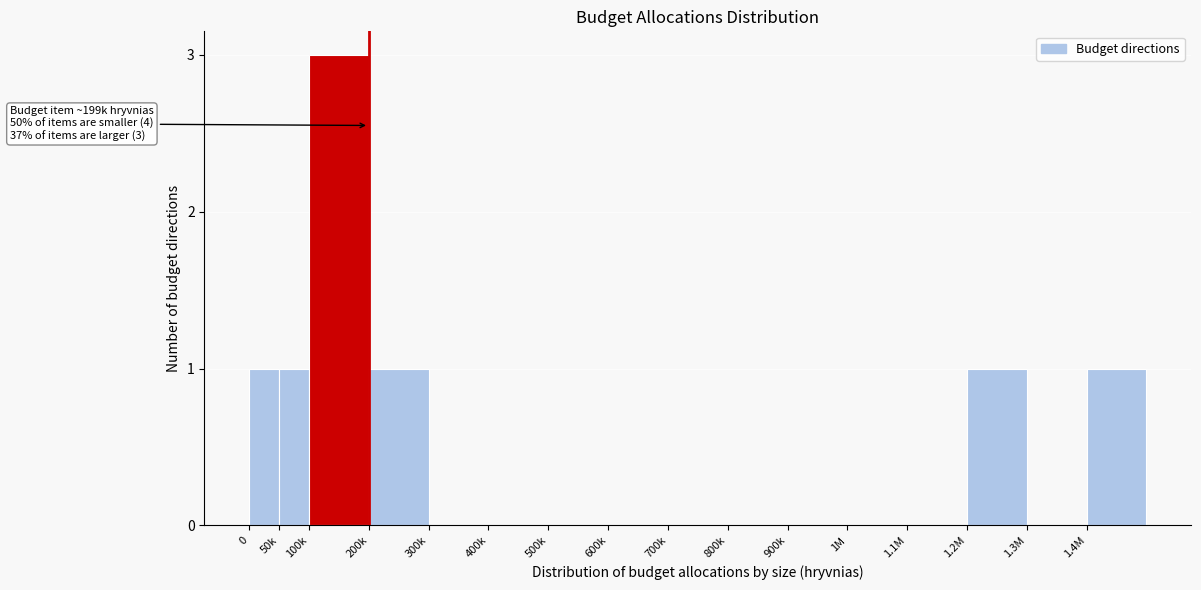

Reading right to left, what are all the values shown in this chart?

1.4M=1	1.3M=0	1.2M=1	1.1M=0	1M=0	900k=0	800k=0	700k=0	600k=0	500k=0	400k=0	300k=0	200k=1	100k=3	50k=1	0=1